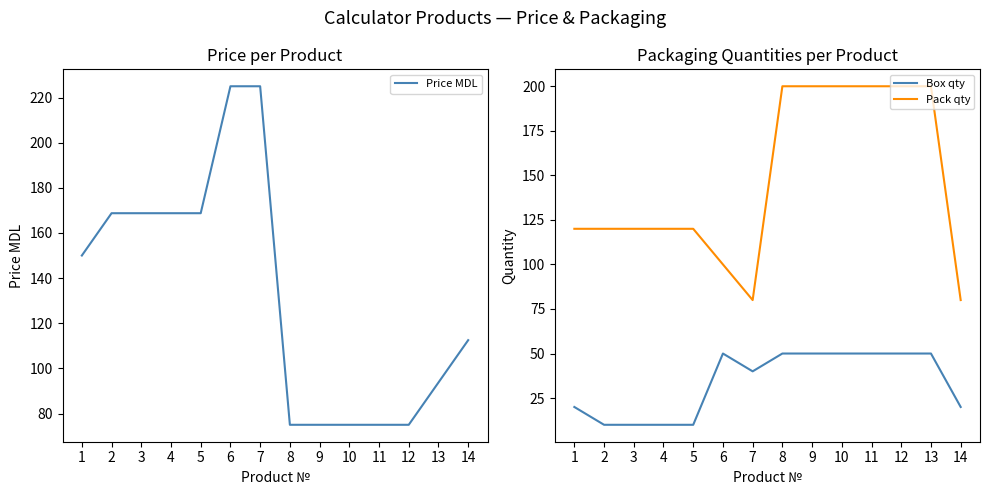

Where is Price MDL nearest to the value 150?

1